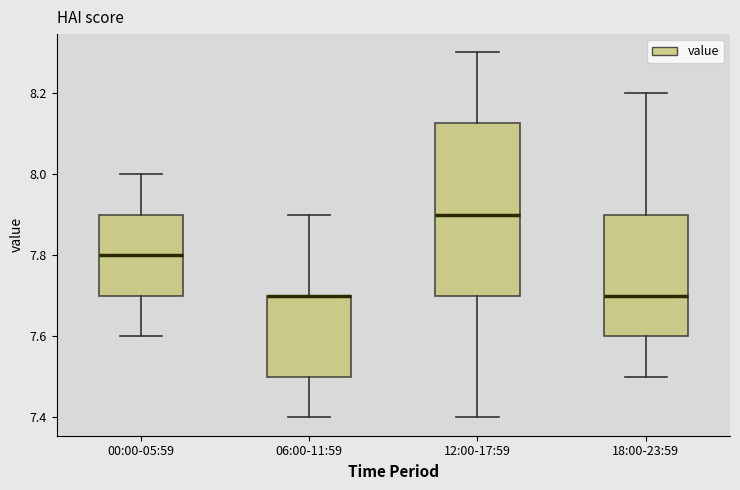

Where is the lower edge of the box for 00:00-05:59 on the y-axis? The values are not printed on the chart, so give them approximately, as read against the axis.

7.70